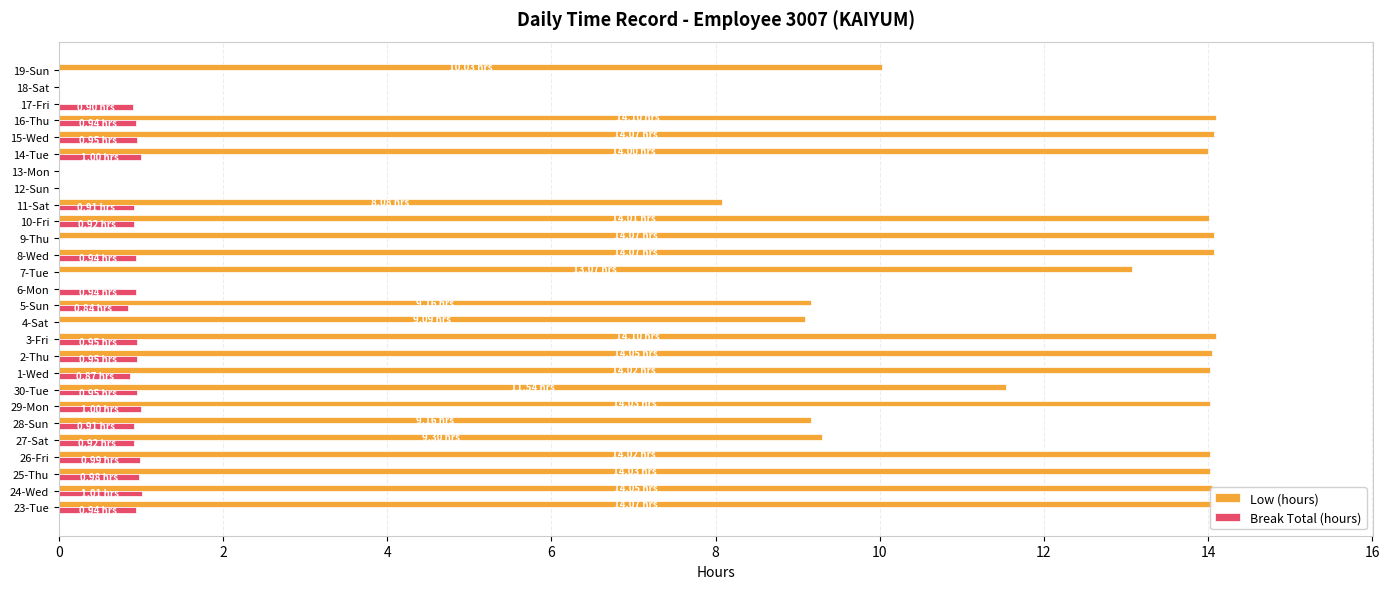

What is the sum of the Low (hours) values at 14-Tue and 28-Sun?

23.2